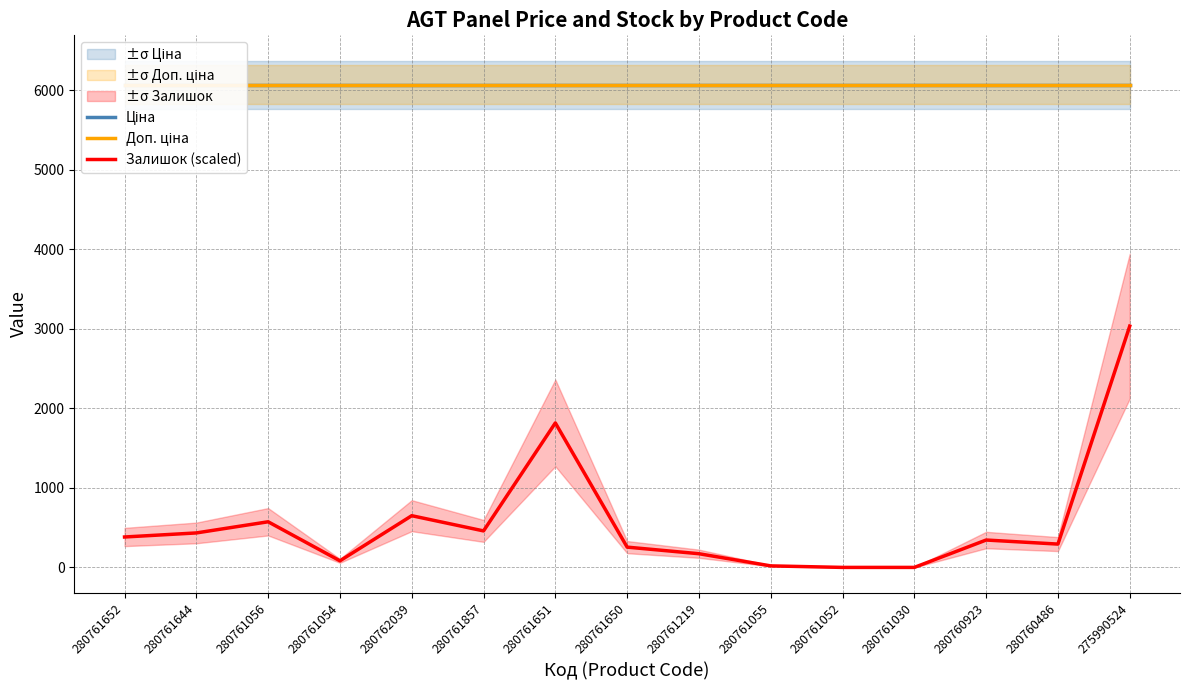

What is the label of the 3rd point from the right?

280760923